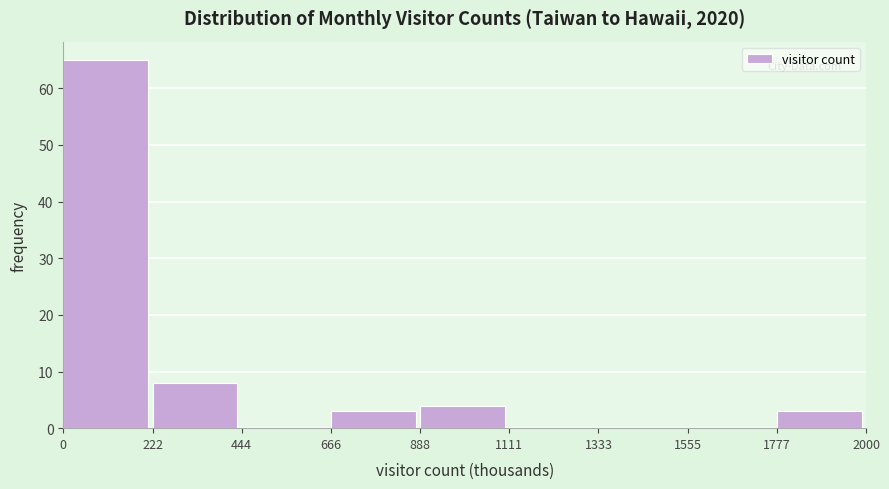

Over which range of the x-axis is the bar tallest?

0 to 222